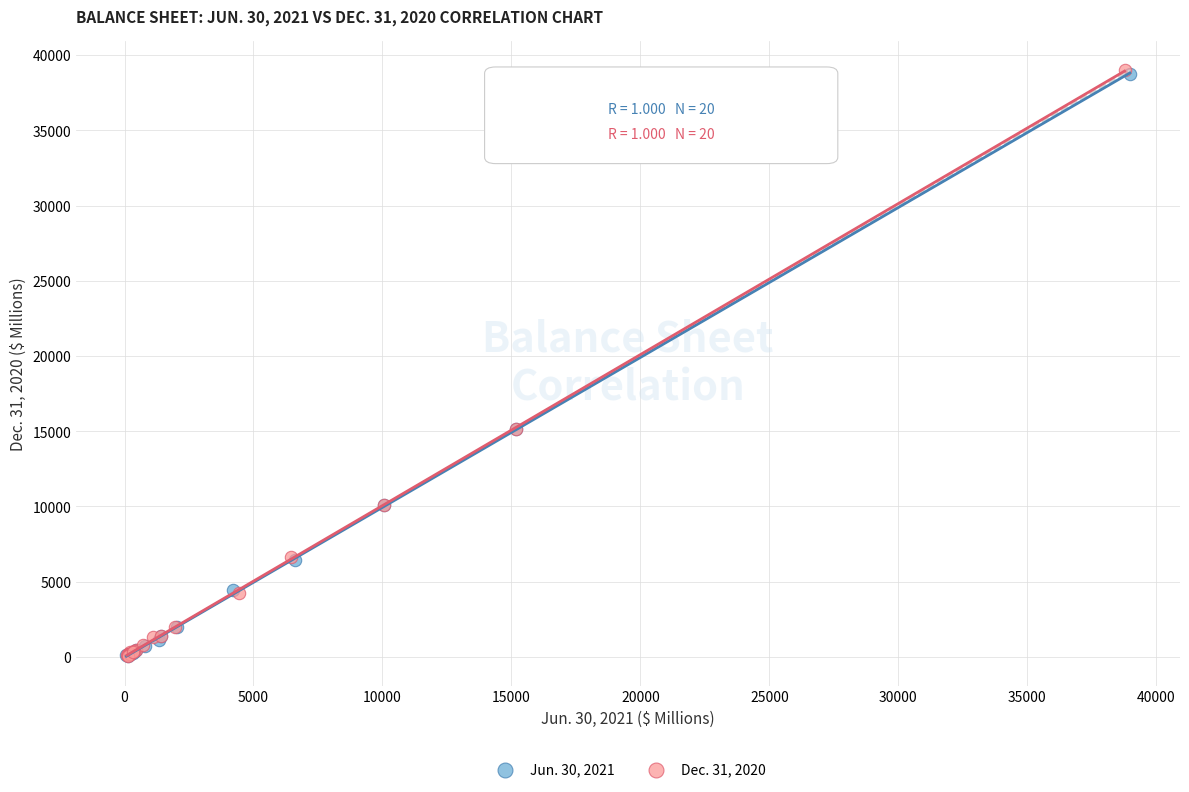

Which series has the widest spread of Y values?

Dec. 31, 2020